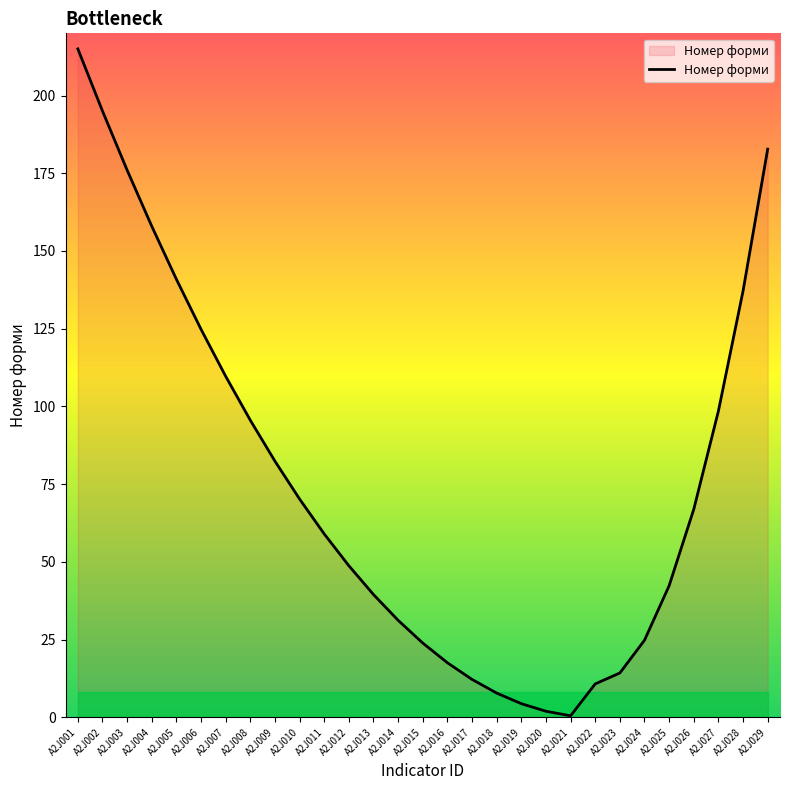

The value at A2J006 is 124.8. True or false?

True